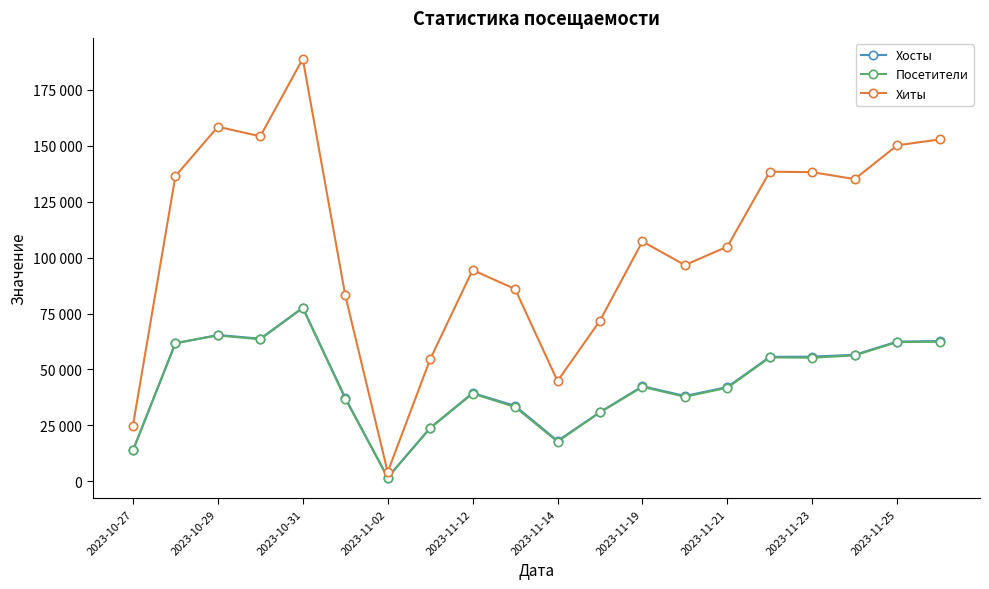

At which label does Посетители reach its minimum?

2023-11-02